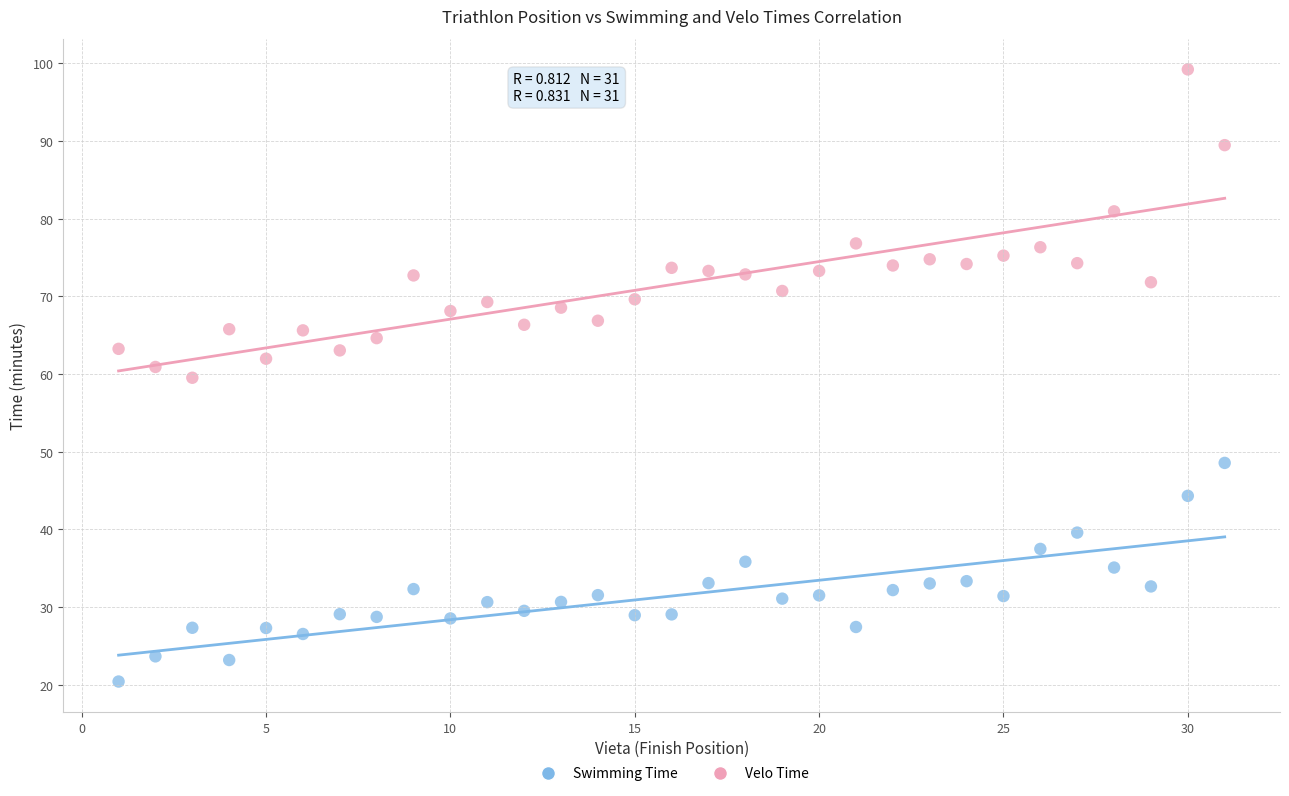

Across all data points, what is the range of X values (max minus min)?

30.0